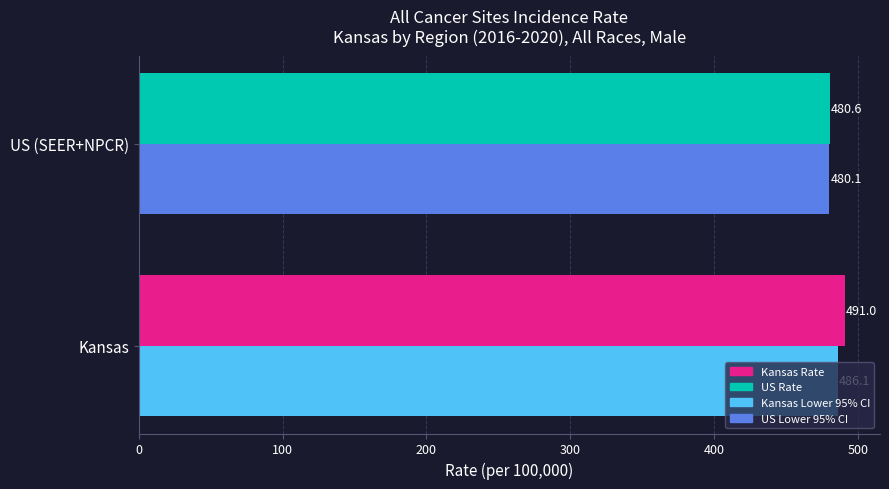

Count the number of data series in this chart.

2